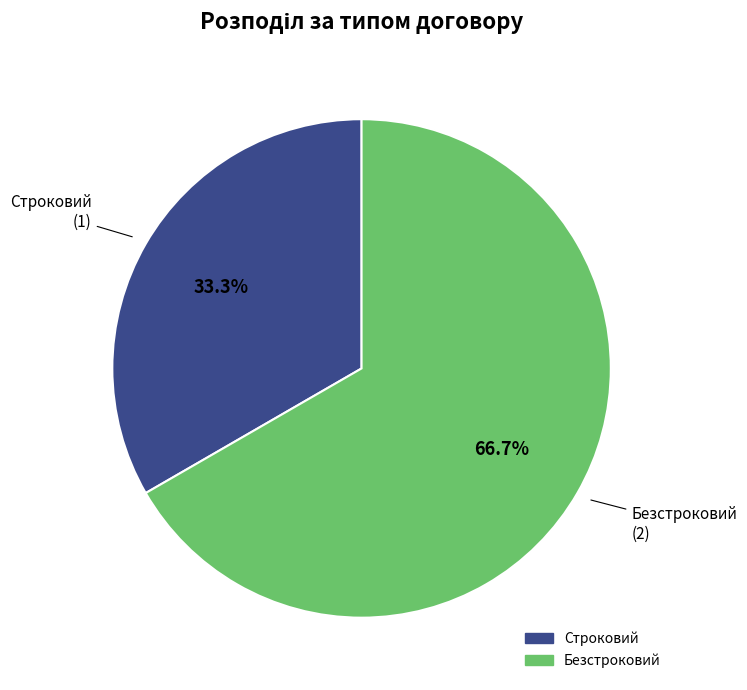

Does Строковий account for over 50% of the chart?

No